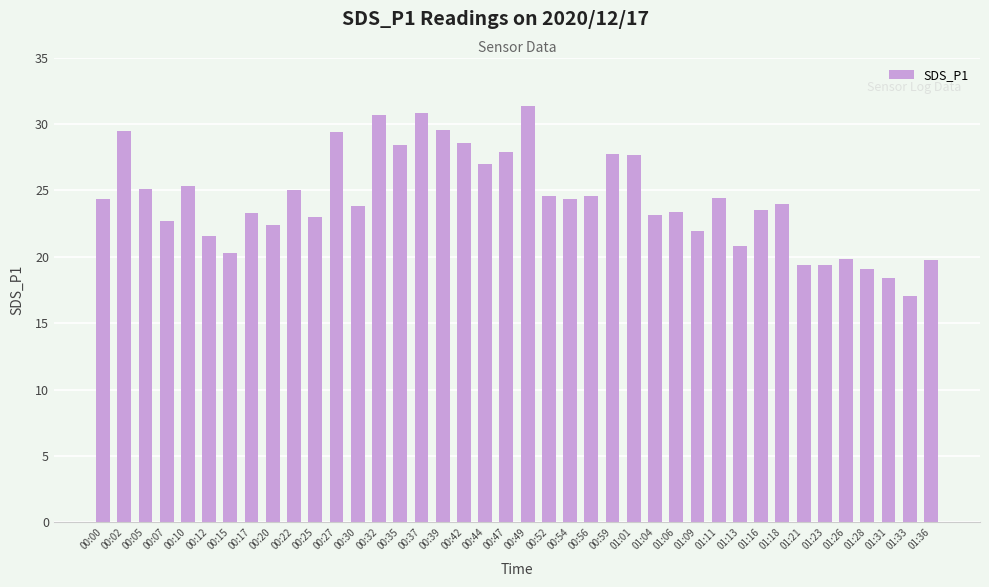

What is the change in value from 00:27 to 01:11?

-5.0